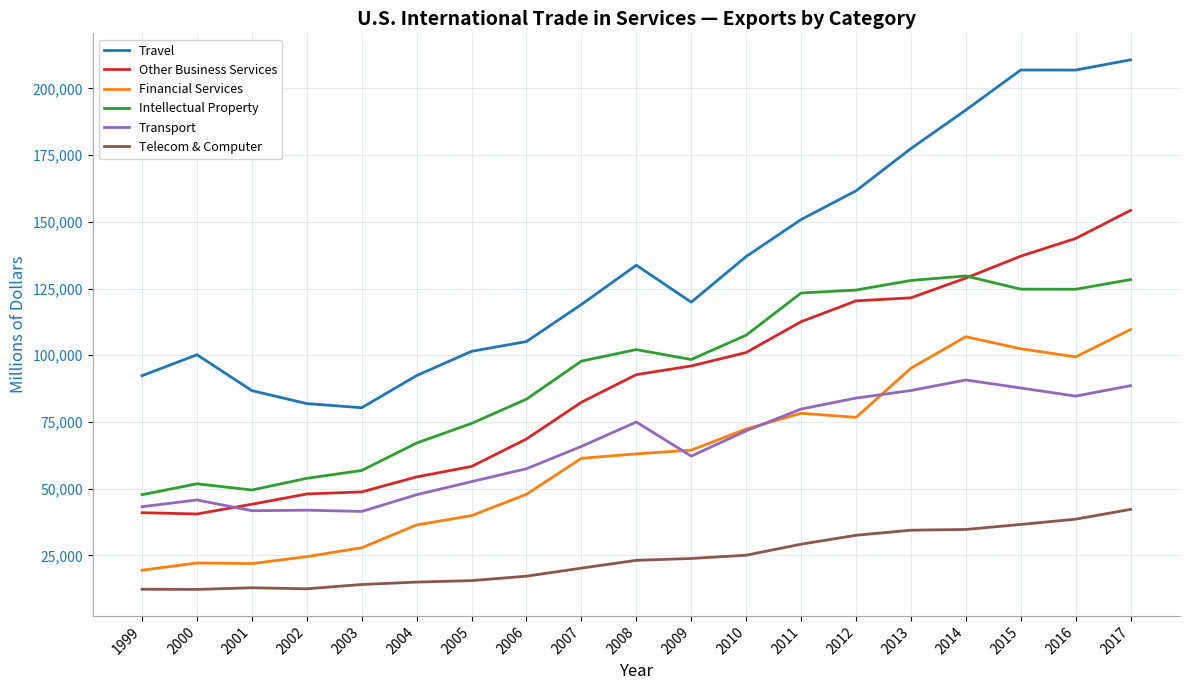

What is the total value across all series at 2009?

464734